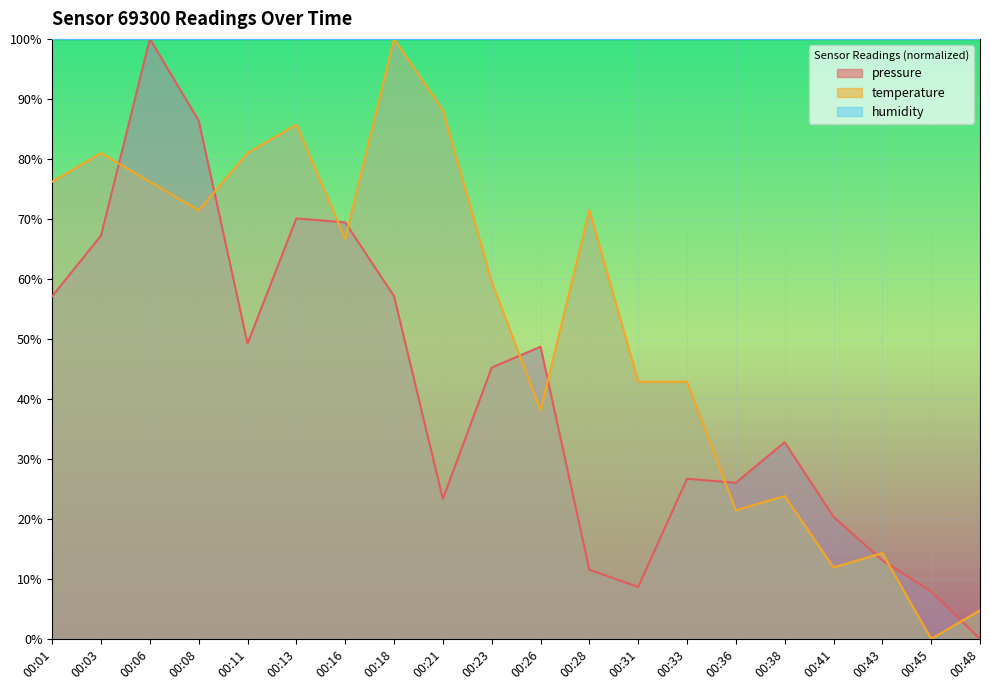

Rank the series by their maximum value, from lowest to highest.

pressure, temperature